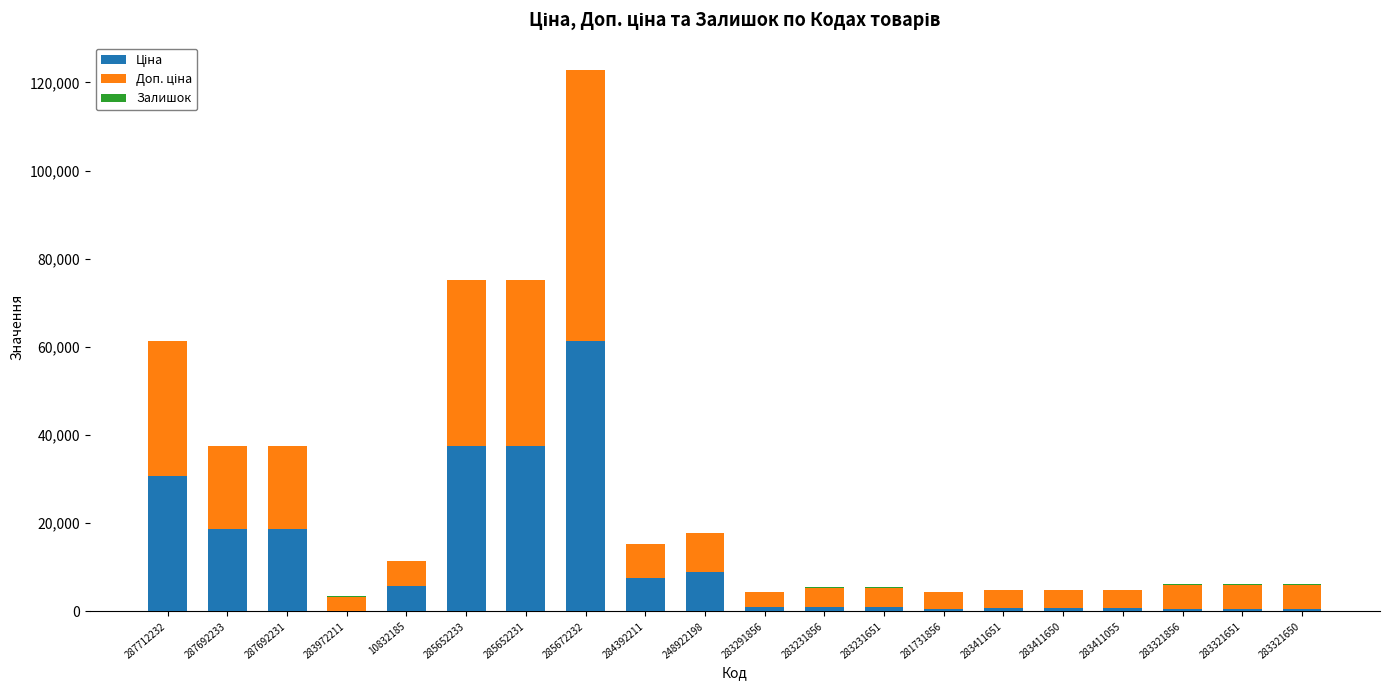

At which category is the sum across all series the highest?

285672232